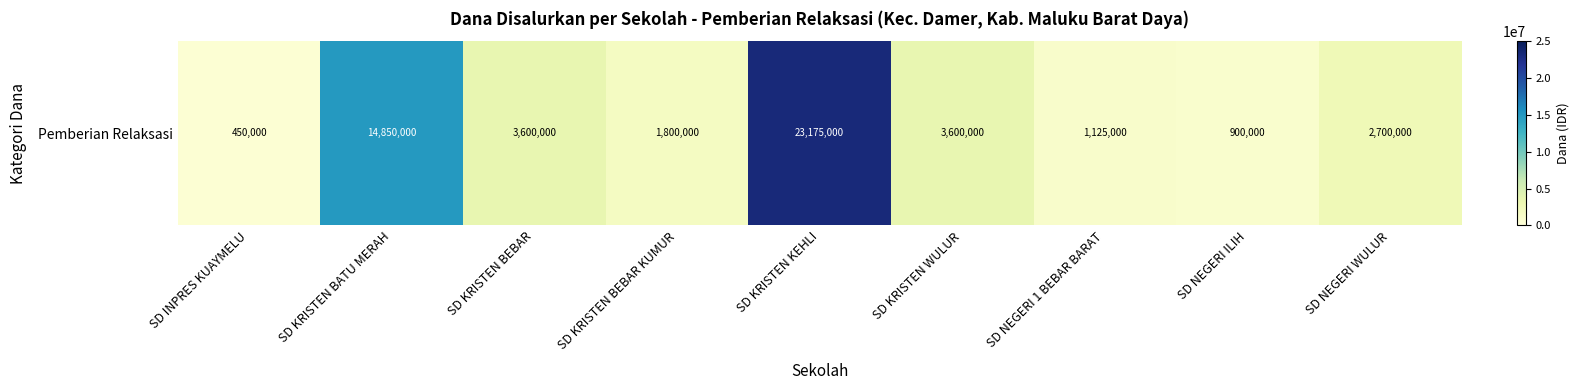

What is the smallest value displayed?

450000